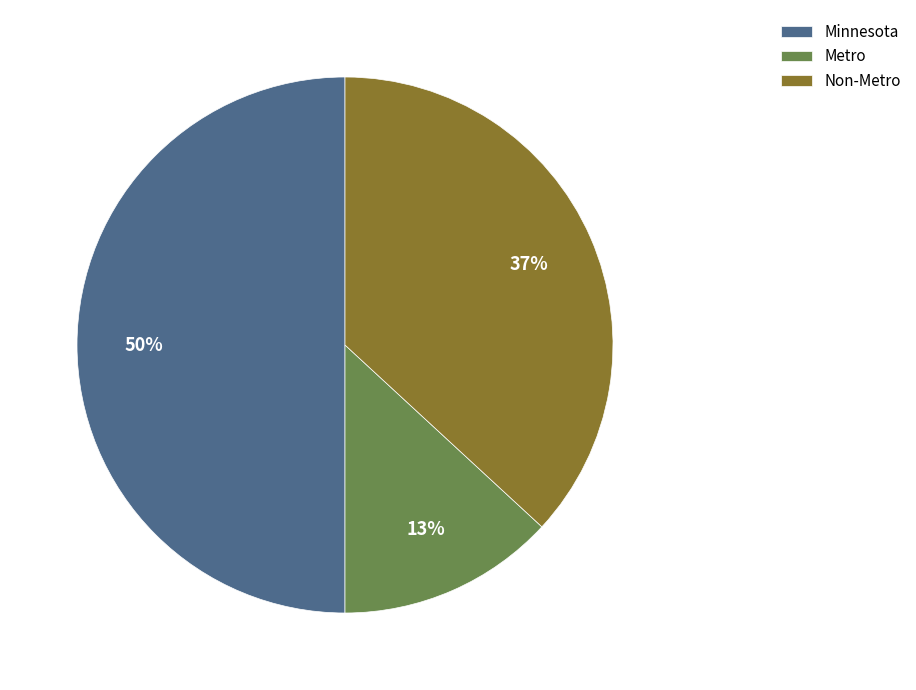

To the nearest percent, what is the combined percentage of Minnesota and Metro?

63%